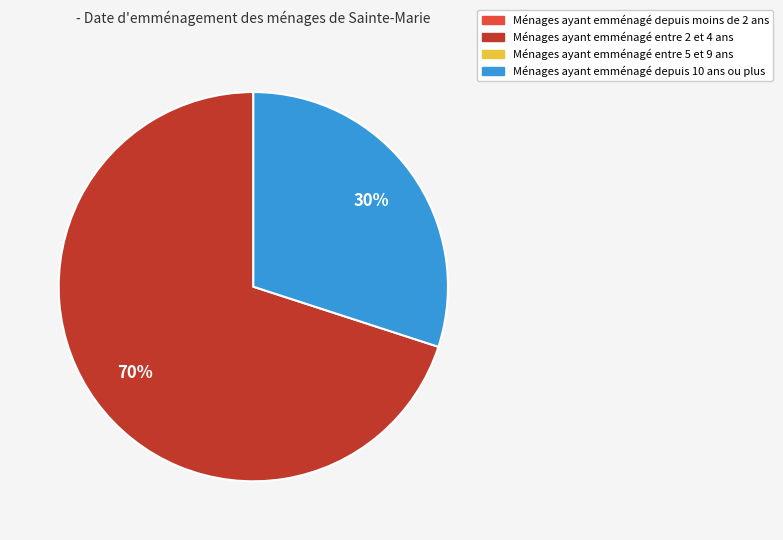

To the nearest percent, what is the difference between the largest and smallest slice percentages?

40%